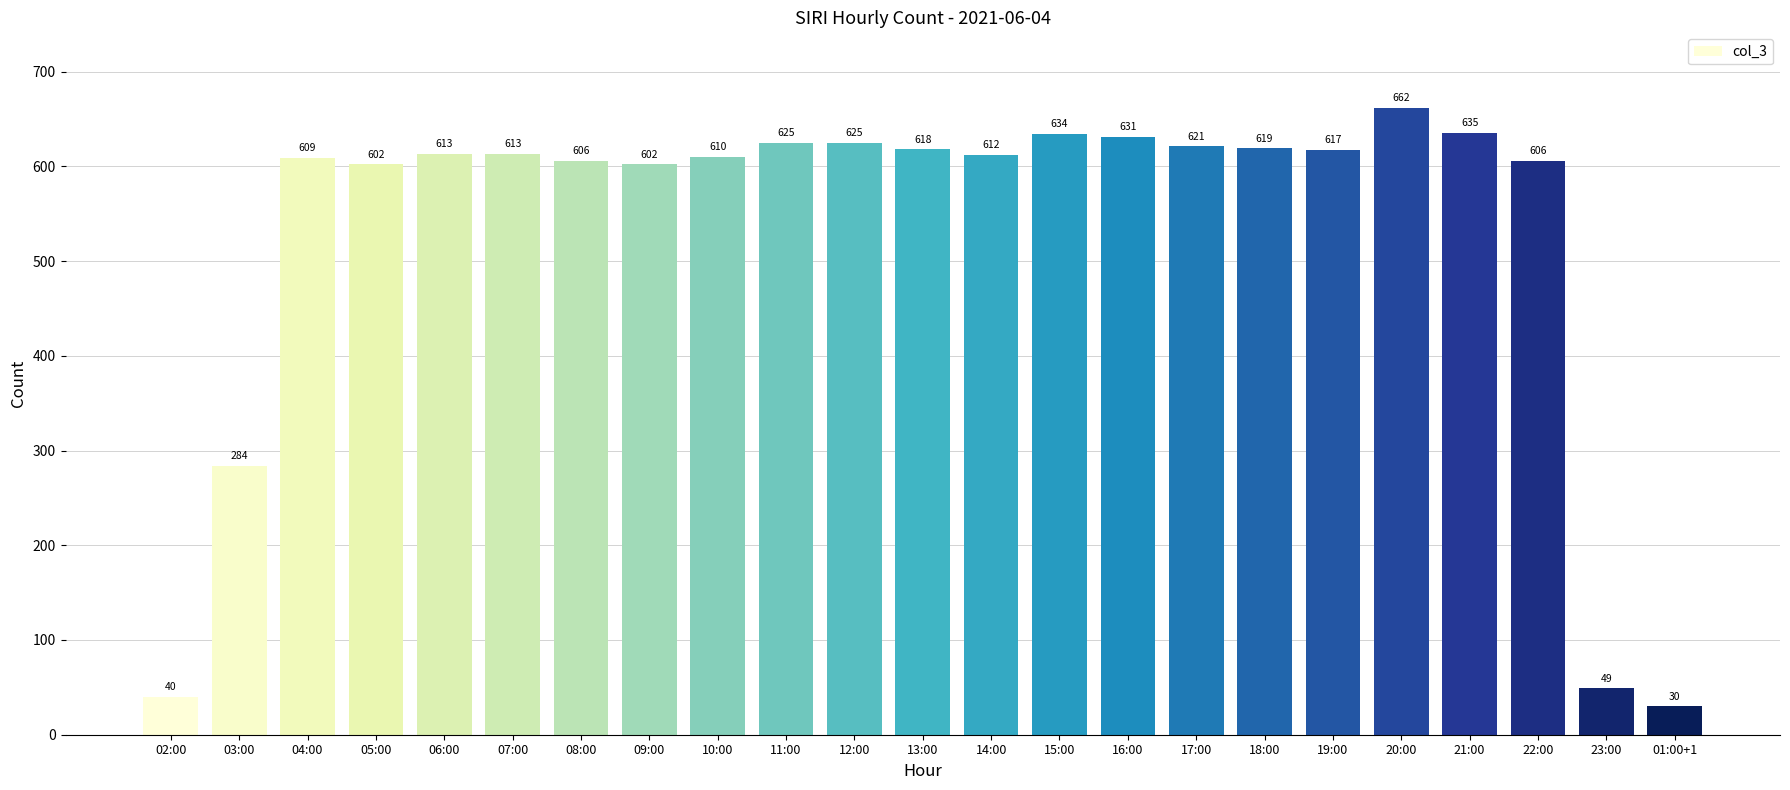

True or false: the data shows 625 at 12:00.

True